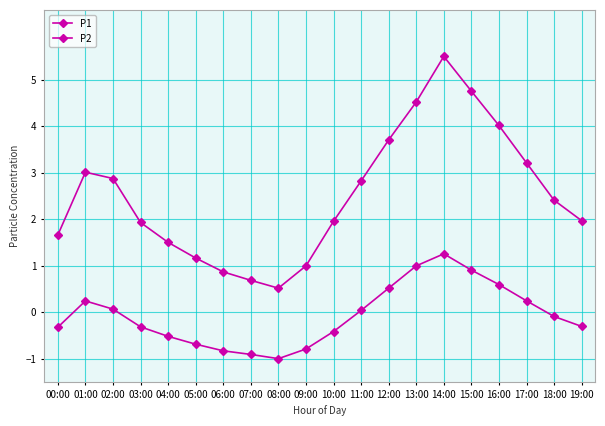

How many data points in P1 are less than 2?

10